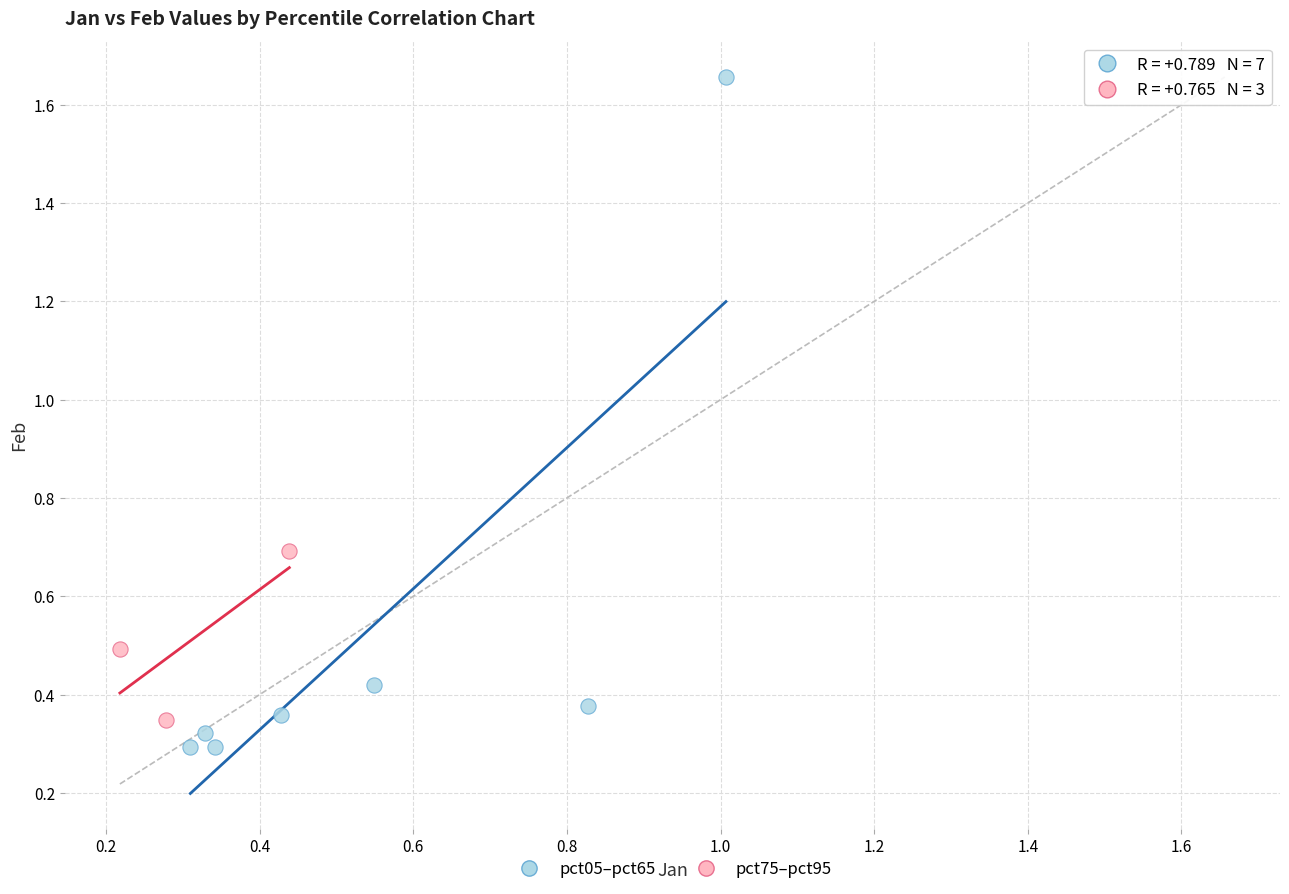

Which series reaches the minimum Y coordinate?

pct05–pct65